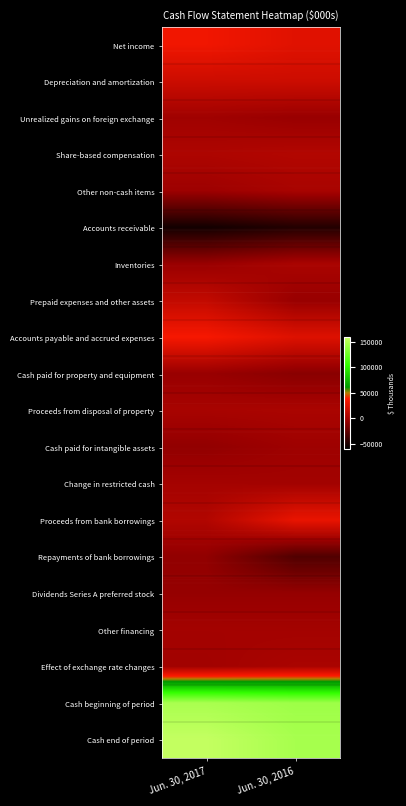

Reading left to right, list all the values displayed in this chart.

Net income: Jun. 30, 2017=32970	Jun. 30, 2016=25683
Depreciation and amortization: Jun. 30, 2017=16815	Jun. 30, 2016=17031
Unrealized gains on foreign exchange: Jun. 30, 2017=-1744	Jun. 30, 2016=-4884
Share-based compensation: Jun. 30, 2017=3945	Jun. 30, 2016=5898
Other non-cash items: Jun. 30, 2017=-2872	Jun. 30, 2016=1685
Accounts receivable: Jun. 30, 2017=-53086	Jun. 30, 2016=-47129
Inventories: Jun. 30, 2017=-4743	Jun. 30, 2016=2148
Prepaid expenses and other assets: Jun. 30, 2017=12567	Jun. 30, 2016=-5107
Accounts payable and accrued expenses: Jun. 30, 2017=35528	Jun. 30, 2016=24493
Cash paid for property and equipment: Jun. 30, 2017=-4958	Jun. 30, 2016=-10280
Proceeds from disposal of property: Jun. 30, 2017=1506	Jun. 30, 2016=2428
Cash paid for intangible assets: Jun. 30, 2017=-7273	Jun. 30, 2016=-2561
Change in restricted cash: Jun. 30, 2017=30	Jun. 30, 2016=-845
Proceeds from bank borrowings: Jun. 30, 2017=5500	Jun. 30, 2016=29582
Repayments of bank borrowings: Jun. 30, 2017=-7565	Jun. 30, 2016=-30662
Dividends Series A preferred stock: Jun. 30, 2017=-6000	Jun. 30, 2016=-6000
Other financing: Jun. 30, 2017=-240	Jun. 30, 2016=-363
Effect of exchange rate changes: Jun. 30, 2017=-983	Jun. 30, 2016=2204
Cash beginning of period: Jun. 30, 2017=147565	Jun. 30, 2016=143341
Cash end of period: Jun. 30, 2017=156962	Jun. 30, 2016=146662